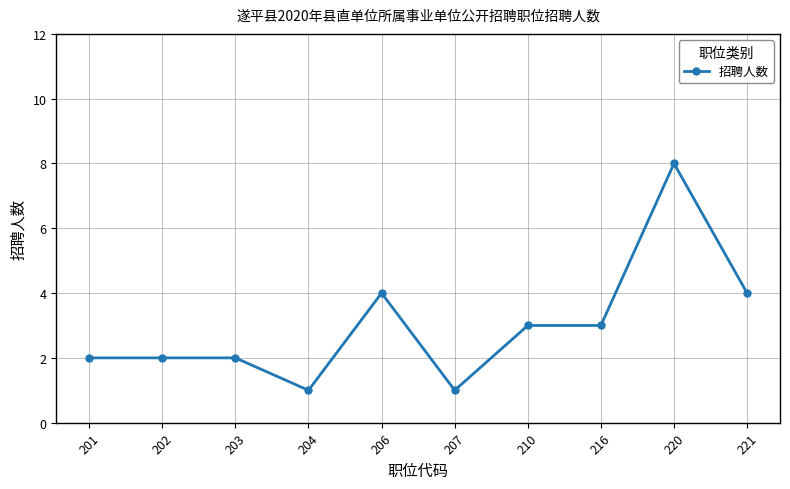

Which category has the highest value across all series?

220